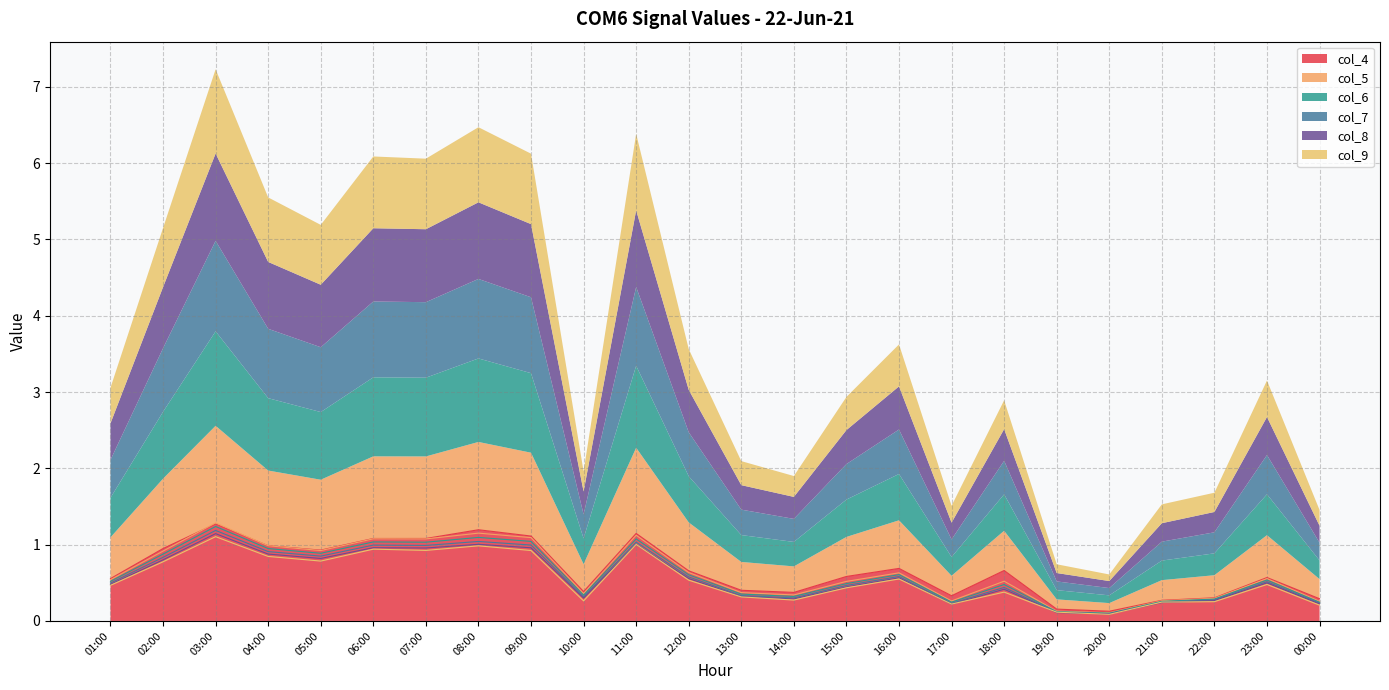

What are all the series names shown in the legend?

col_4, col_5, col_6, col_7, col_8, col_9